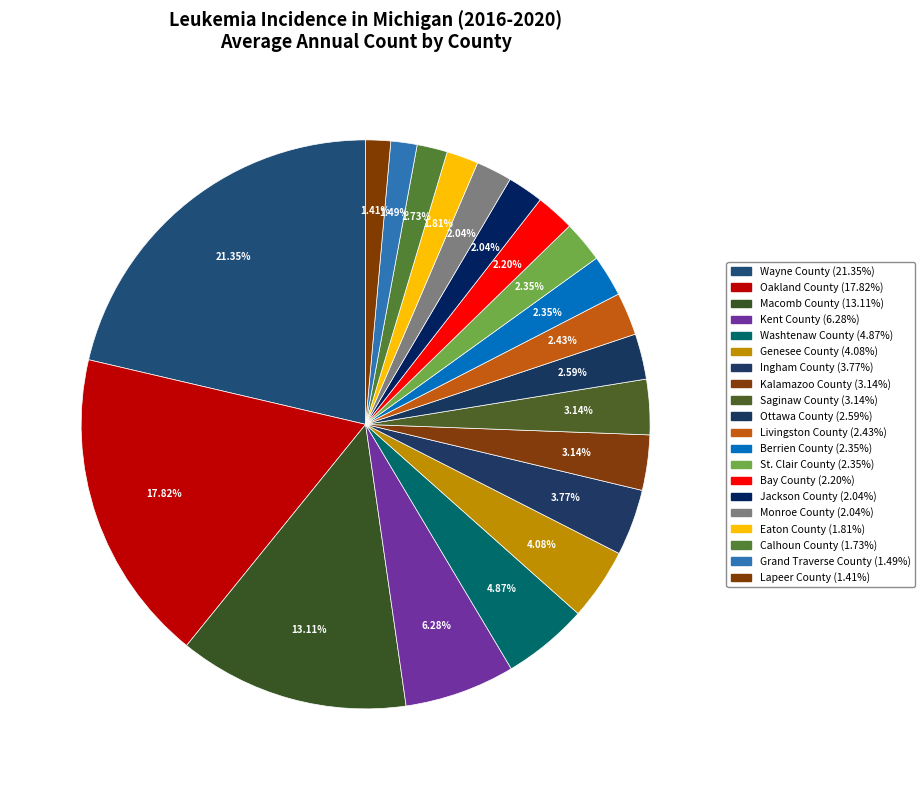

How many slices are in this pie chart?

20